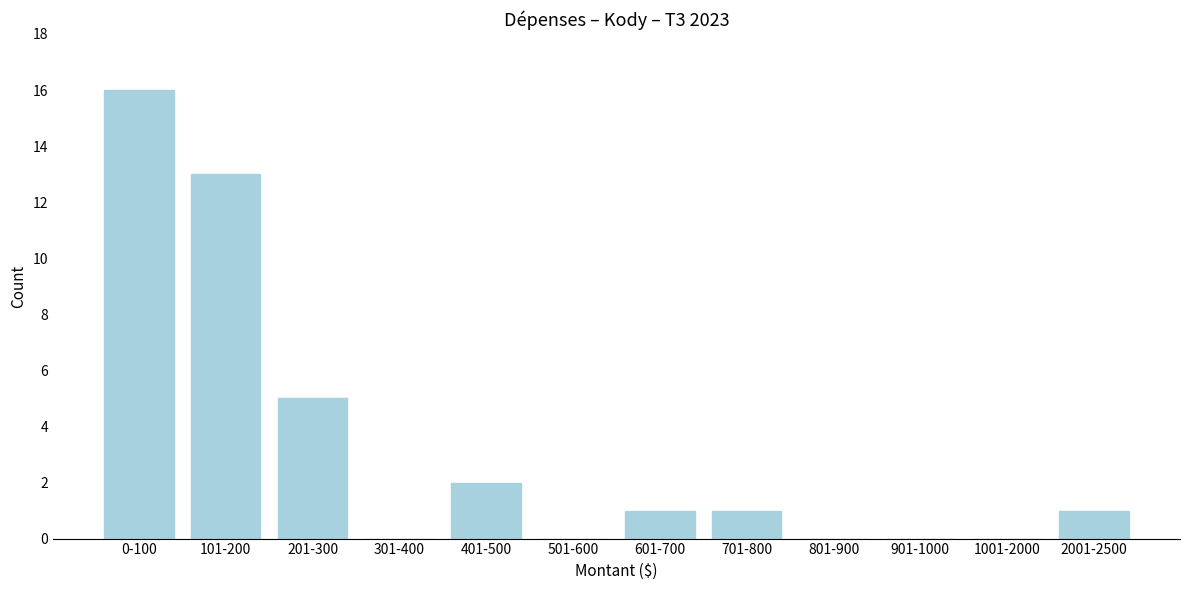

Reading left to right, list all the values displayed in this chart.

0-100=16	101-200=13	201-300=5	301-400=0	401-500=2	501-600=0	601-700=1	701-800=1	801-900=0	901-1000=0	1001-2000=0	2001-2500=1